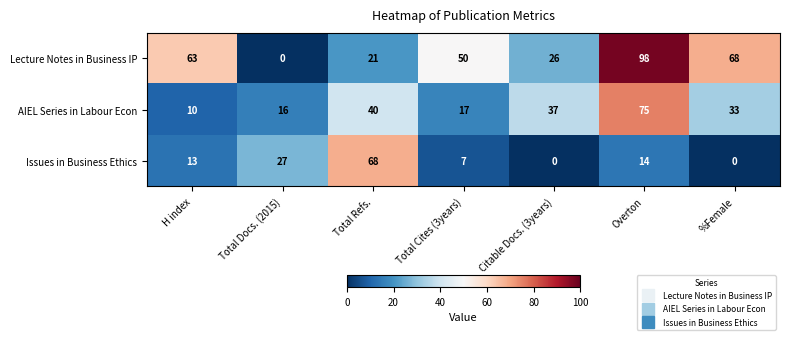

At which label is AIEL Series in Labour Econ closest to 42?

Total Refs.